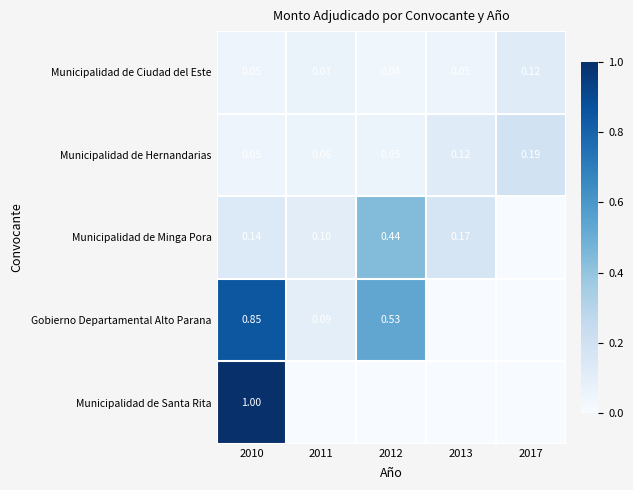

How many categories are shown in the chart?

5